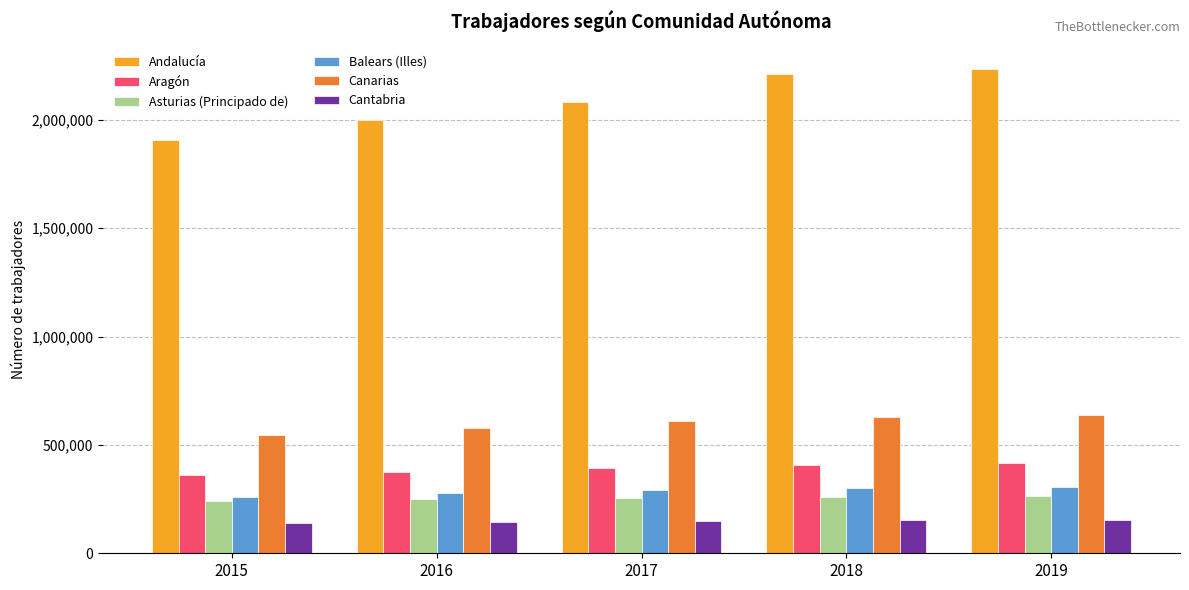

List the series in order of their peak value, lowest first.

Cantabria, Asturias (Principado de), Balears (Illes), Aragón, Canarias, Andalucía